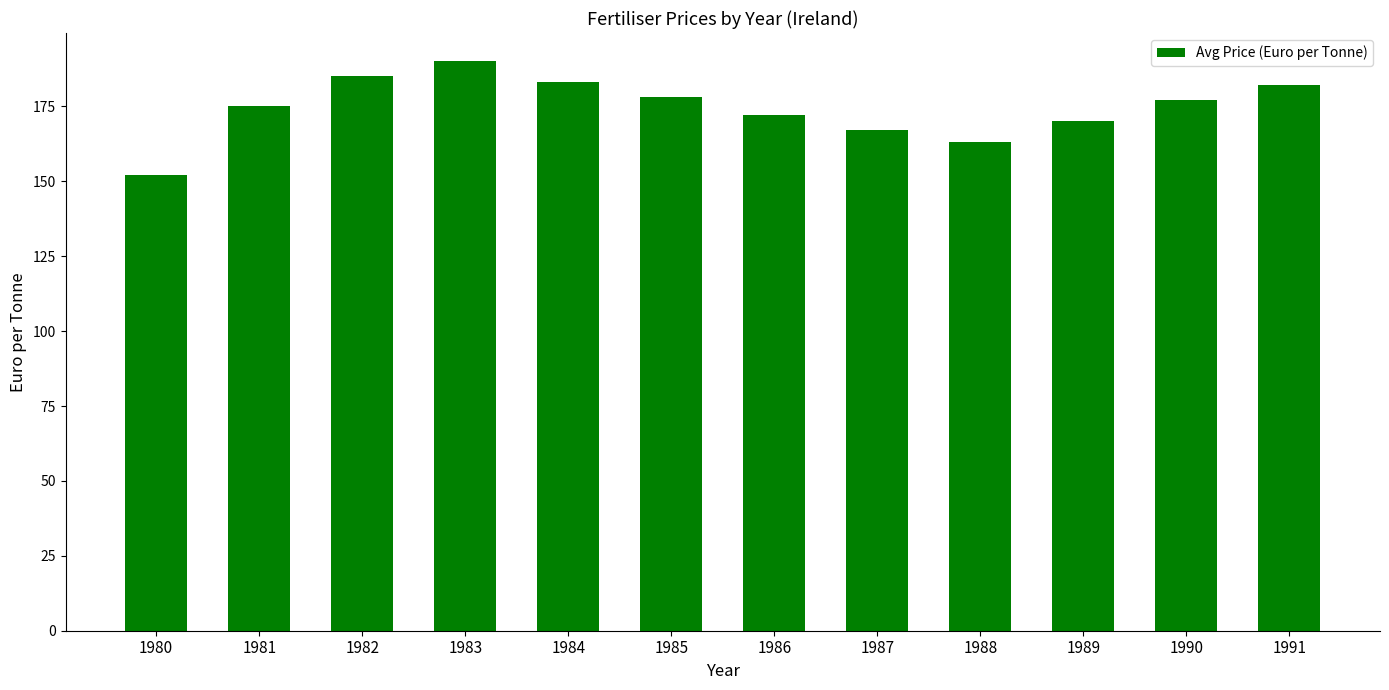

At which category does the chart reach its peak across all series?

1983